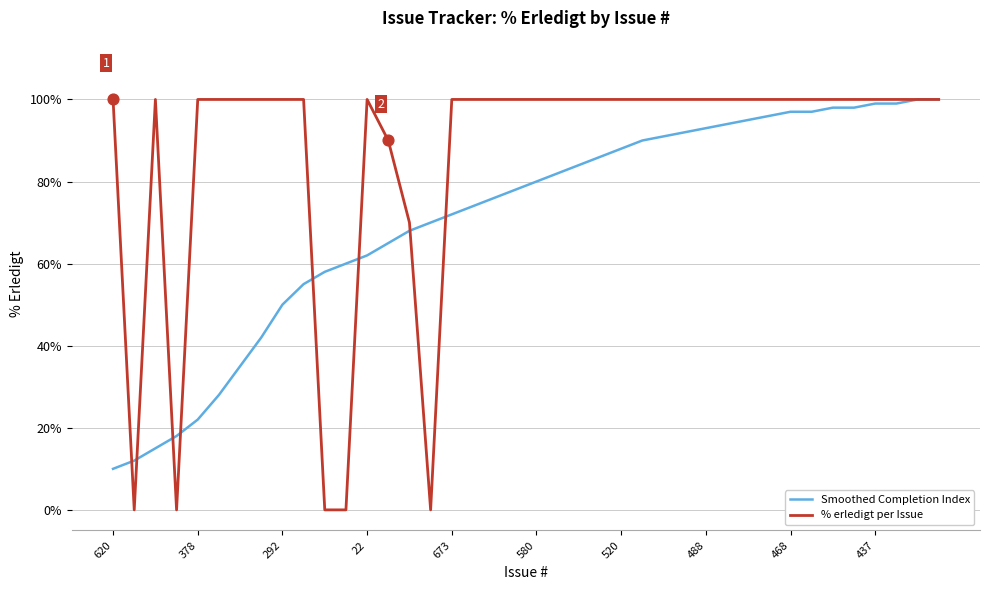

Which series has the widest spread of values?

% erledigt per Issue